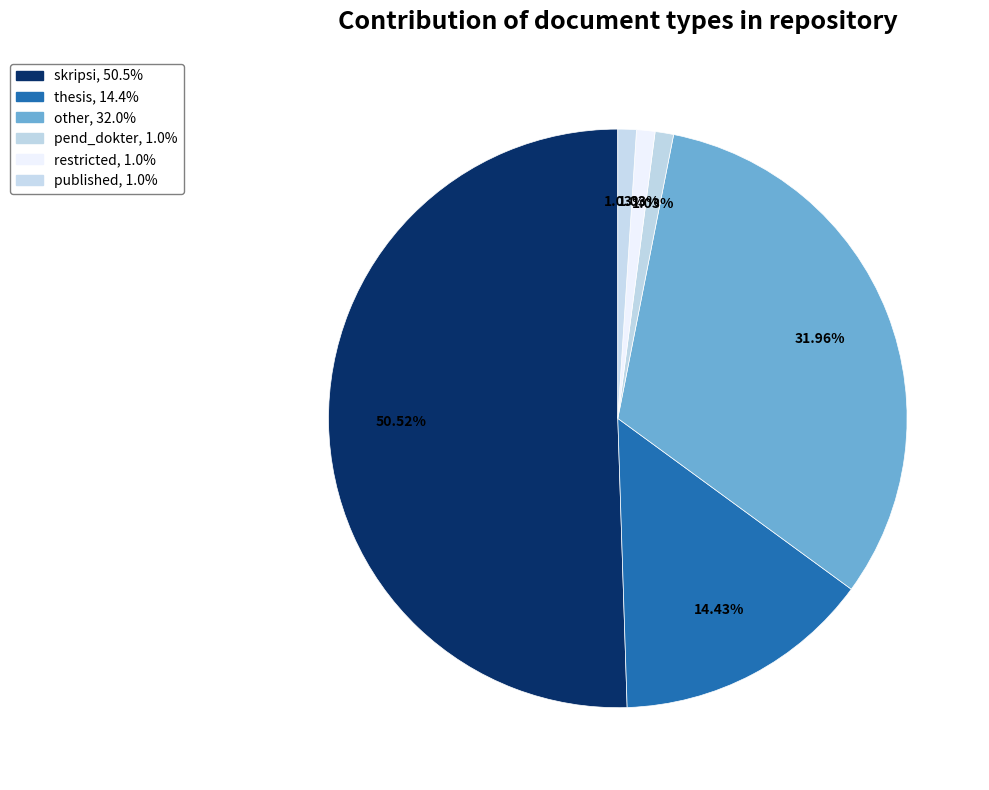

Count the number of slices in the pie.

6